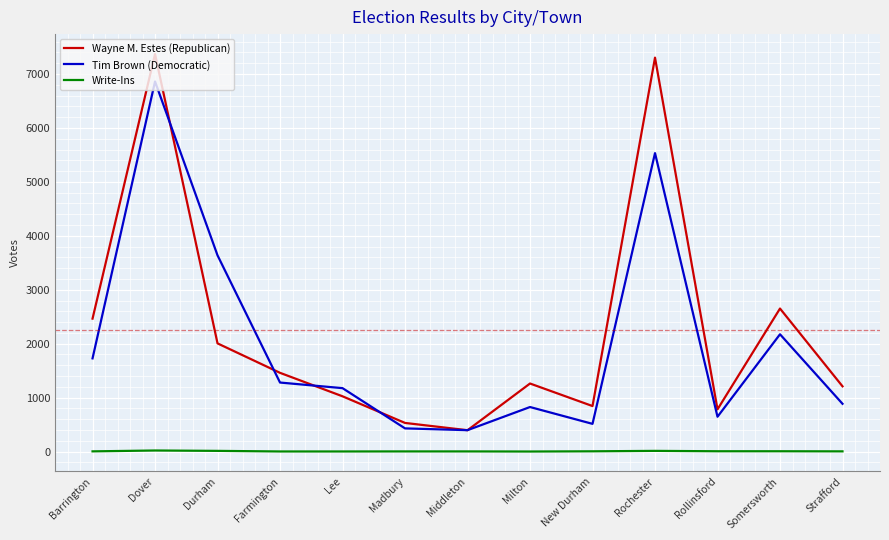

What is the difference between the maximum and minimum values in the Tim Brown (Democratic) series?

6465